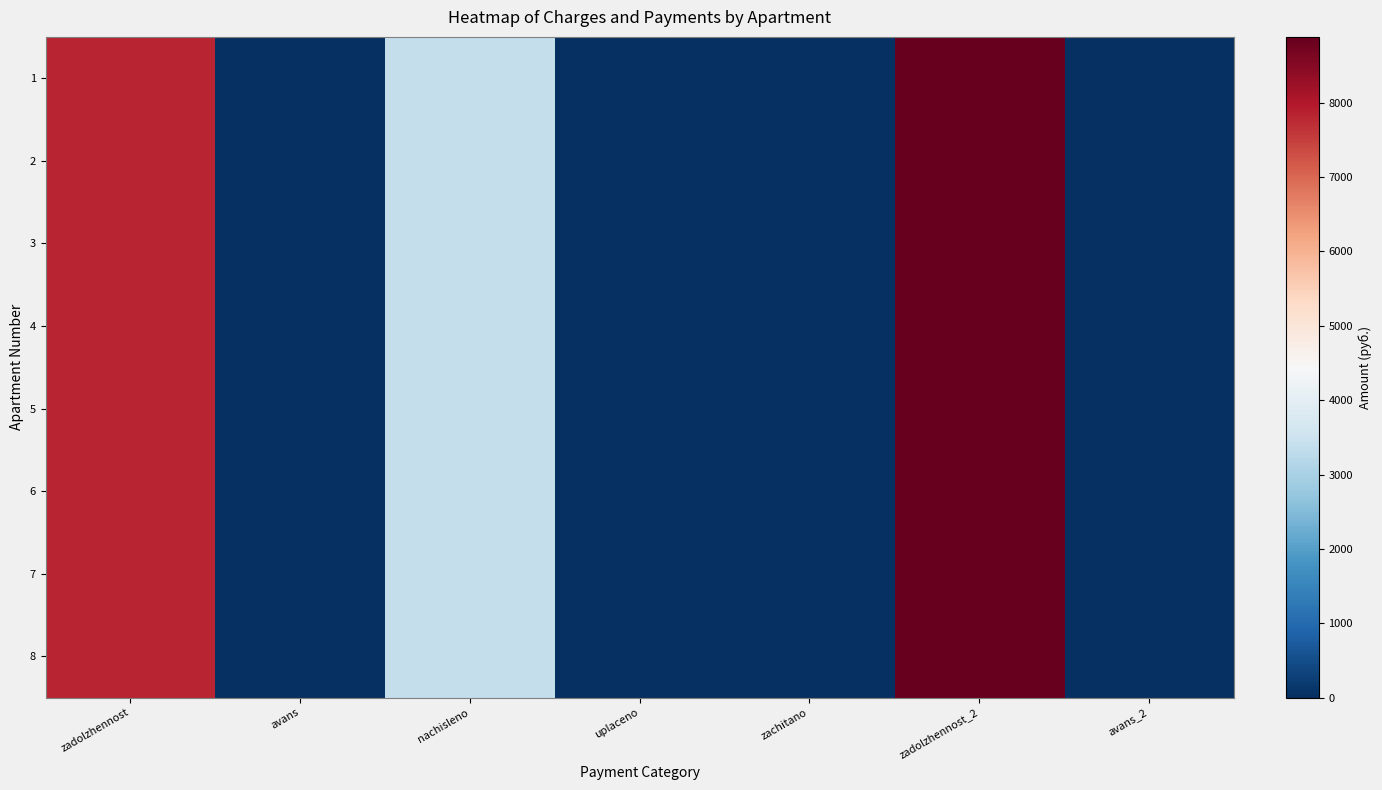

At how many categories does at least one series exceed 430?

3